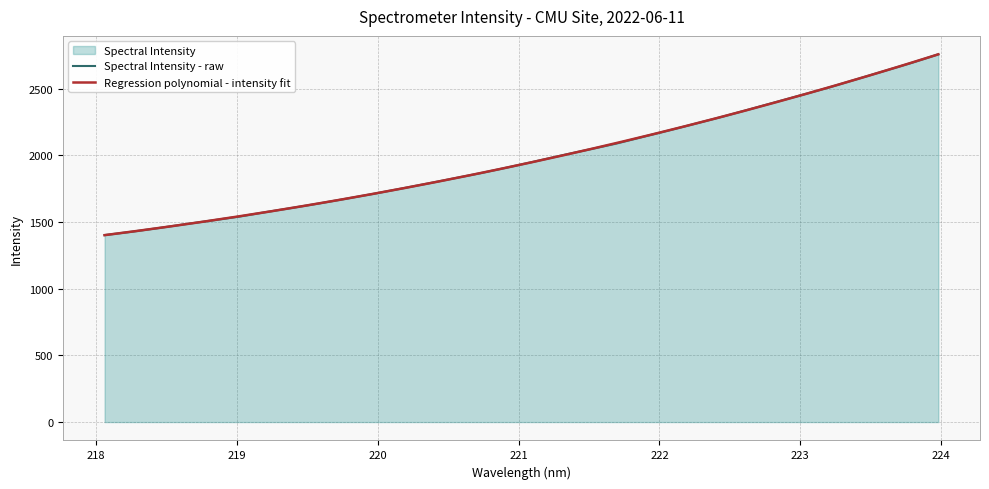

Is it true that the value at 222.4538 is 1037.5?

False